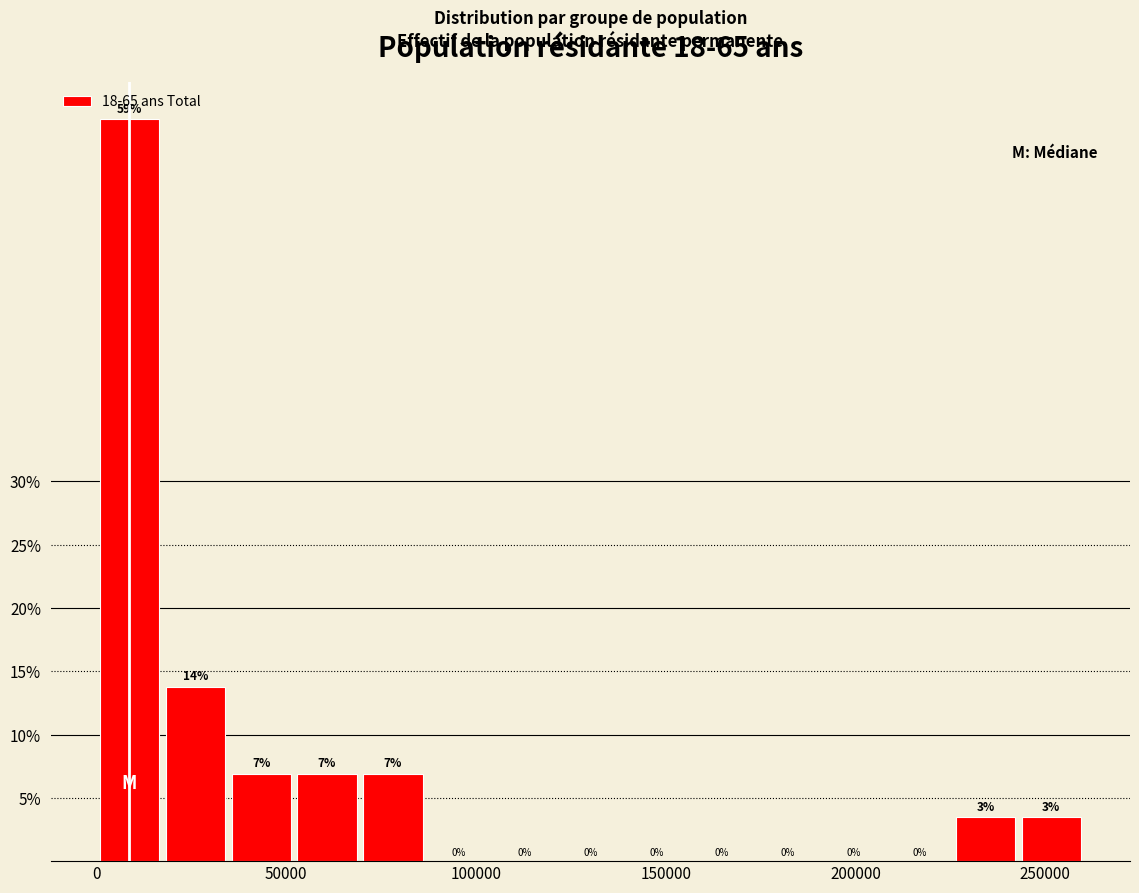

Around what value on the x-axis is the tallest bar? Give the approximate position of its centre, as read against the axis.

10000